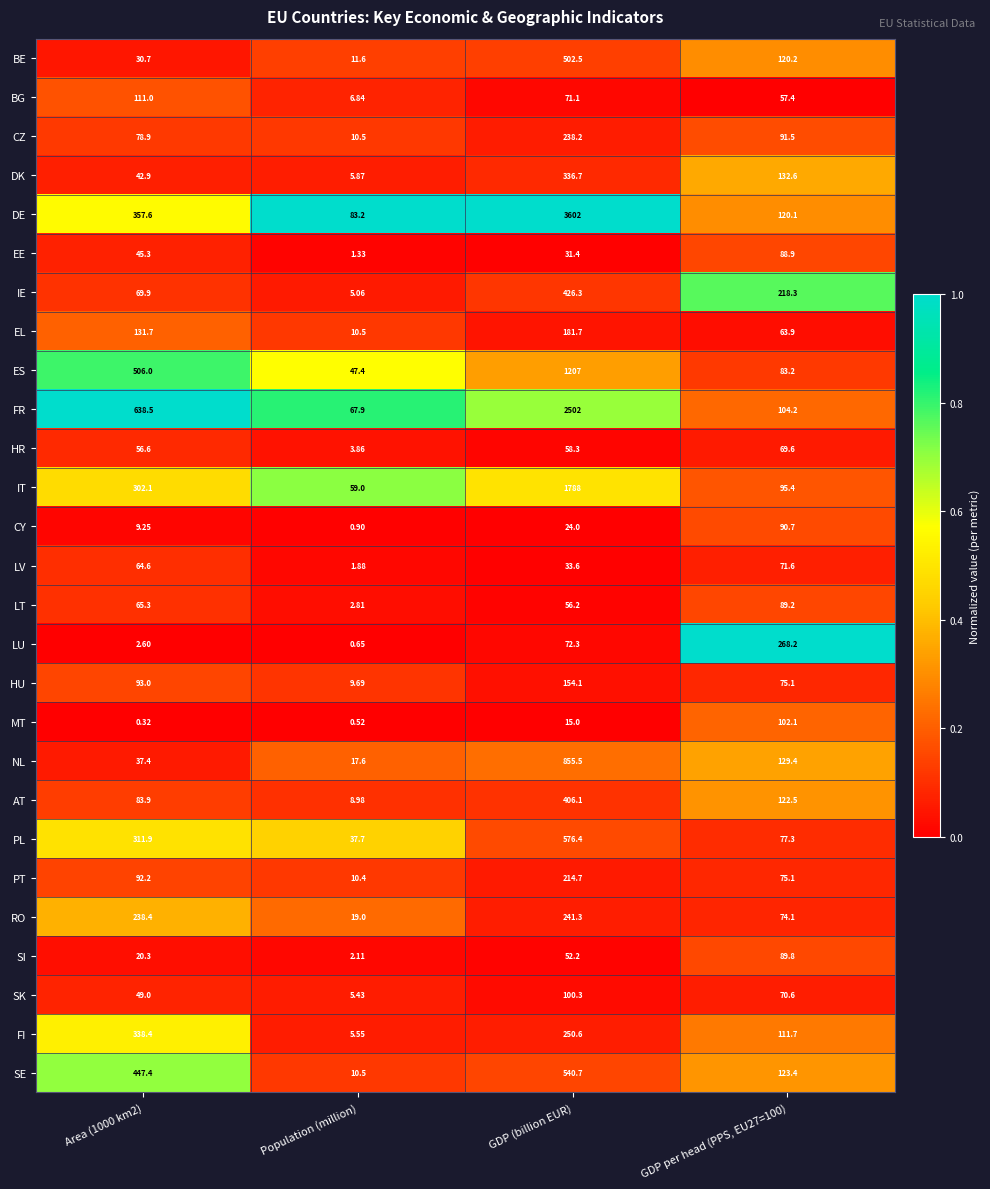

Which series has the widest spread of values?

DE